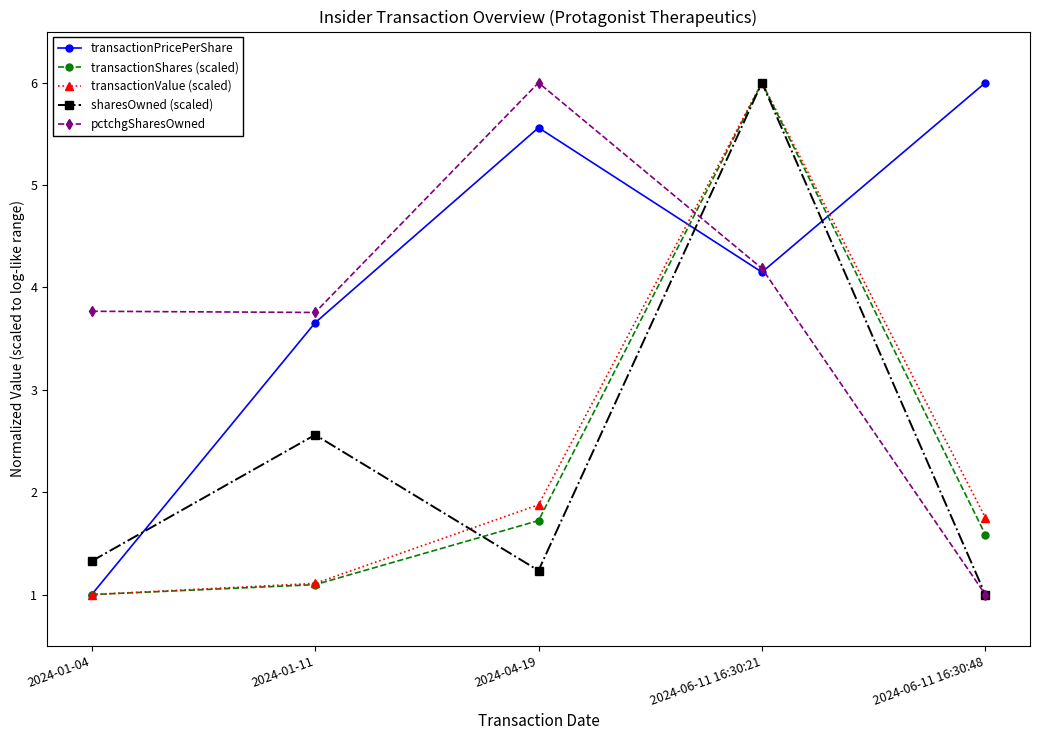

Is it true that sharesOwned (scaled) equals 1.0 at 2024-06-11 16:30:48?

True